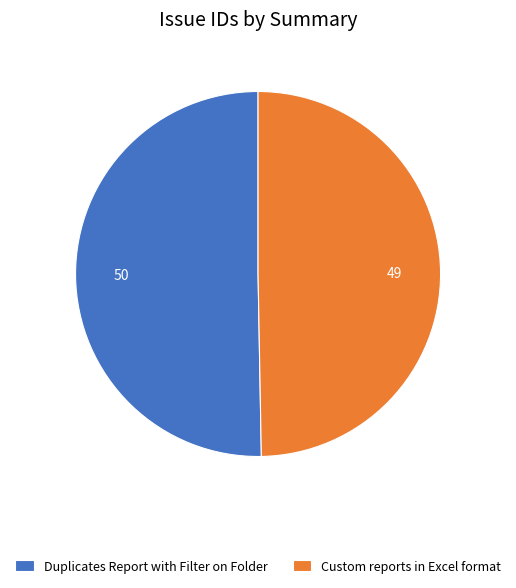

Which category has the smallest portion of the pie?

Custom reports in Excel format